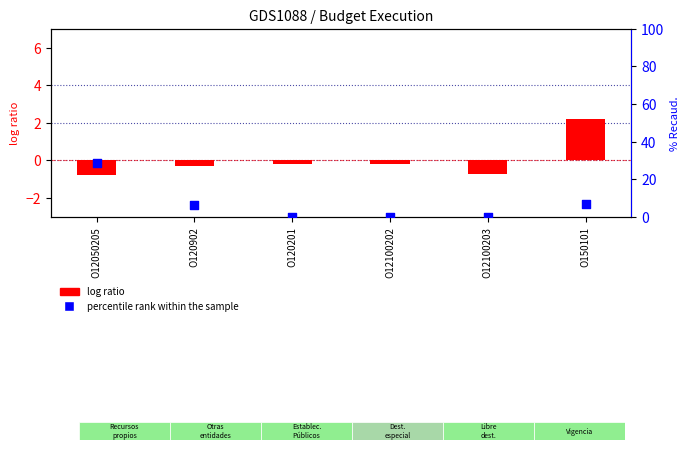

At which category is the sum across all series the highest?

O12050205